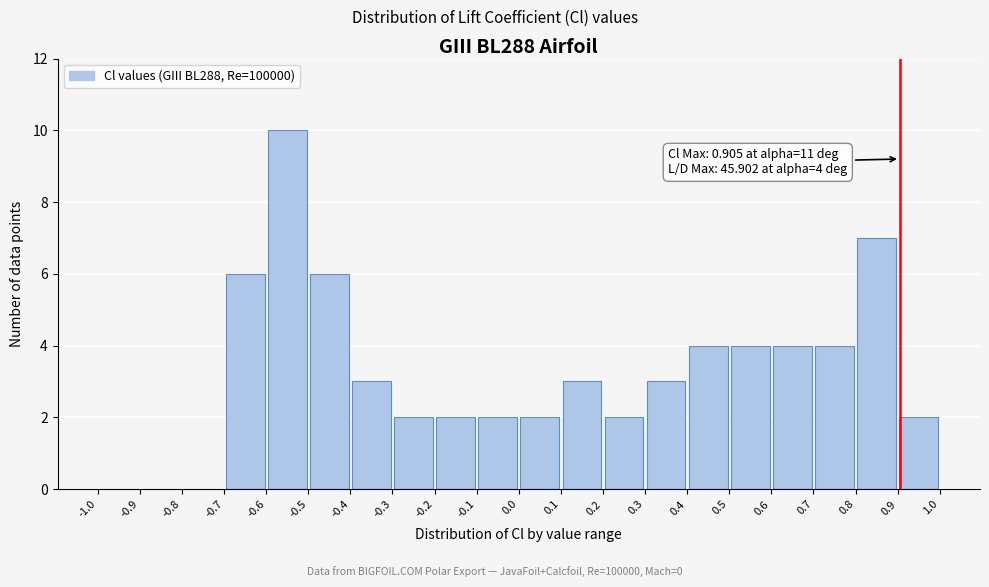

Which range on the x-axis has the tallest bar?

-0.6 to -0.5